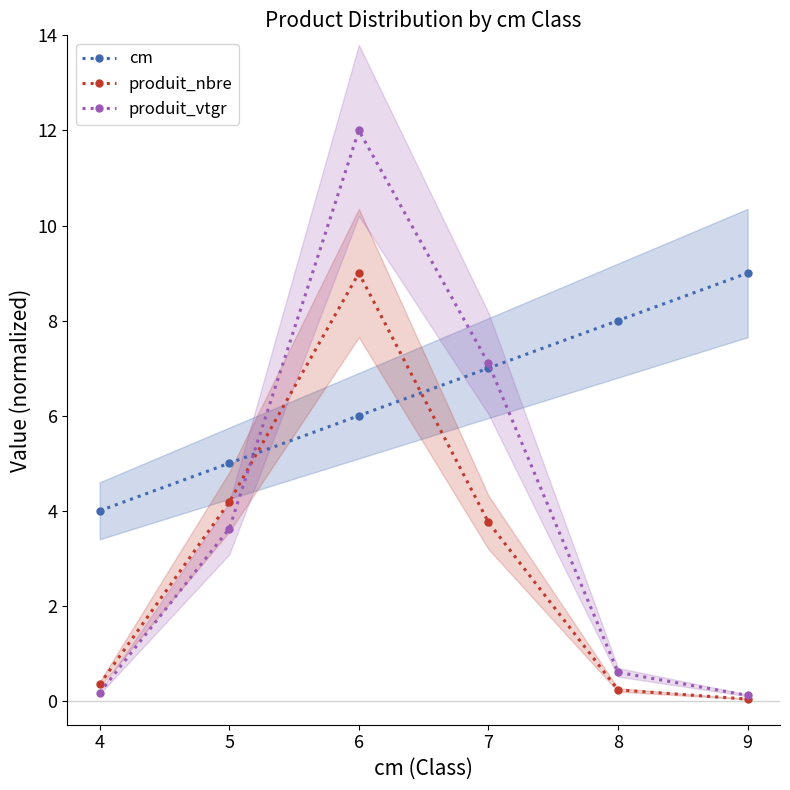

Rank the series at 7 from lowest to highest value.

produit_nbre, cm, produit_vtgr